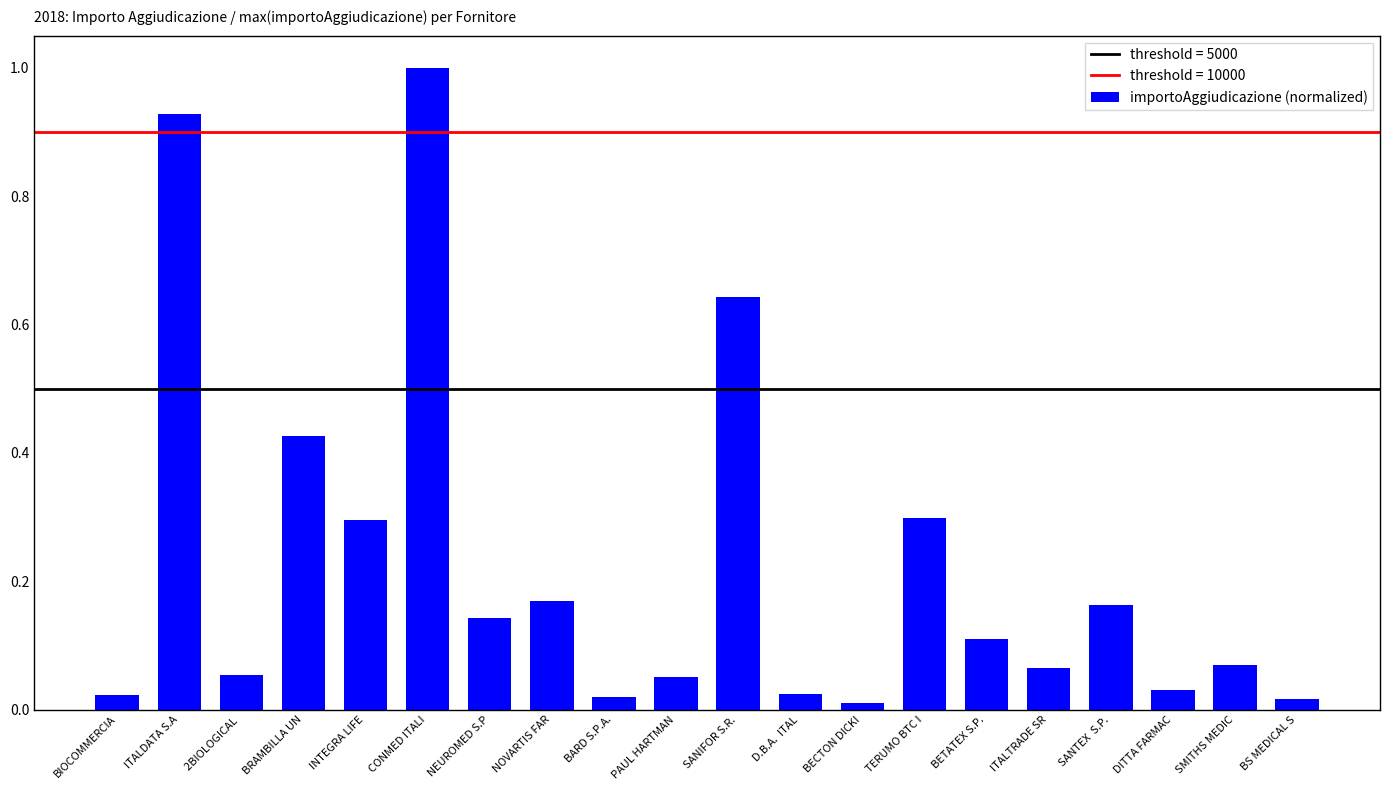

What is the sum of all values?

4.5